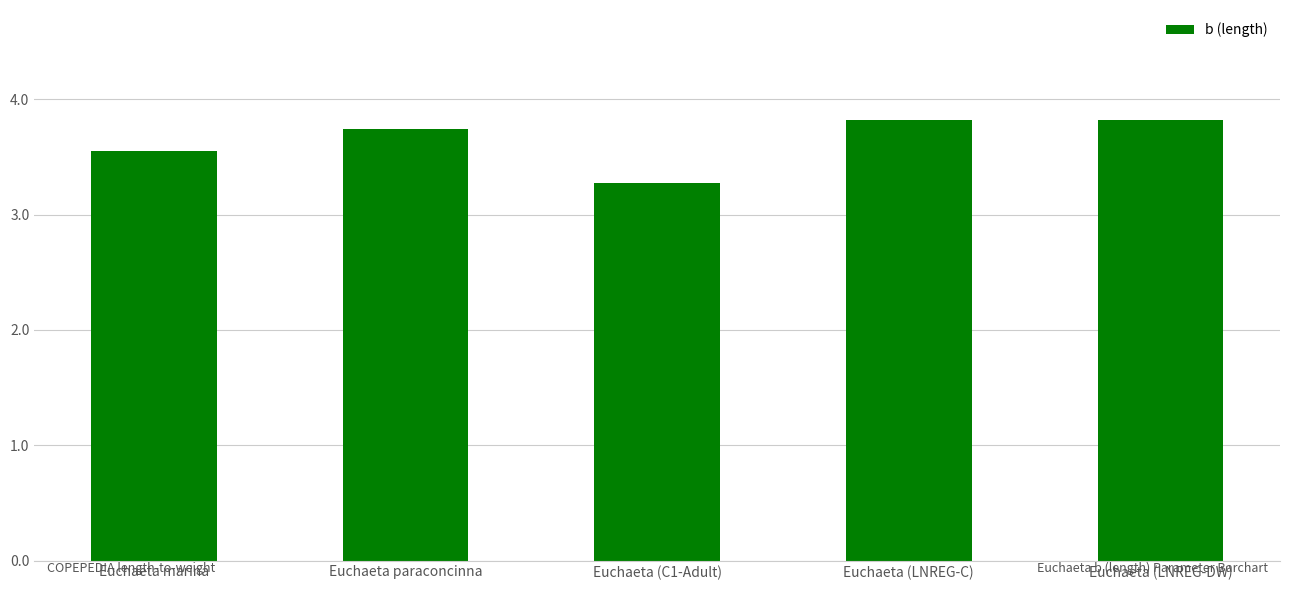

Count the number of data series in this chart.

1